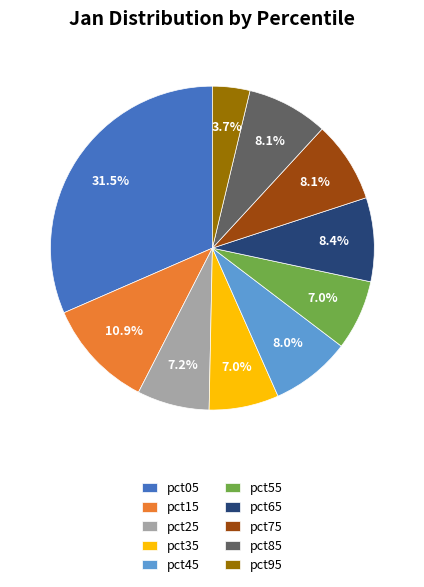

To the nearest percent, what is the combined percentage of pct65 and pct35?

15%